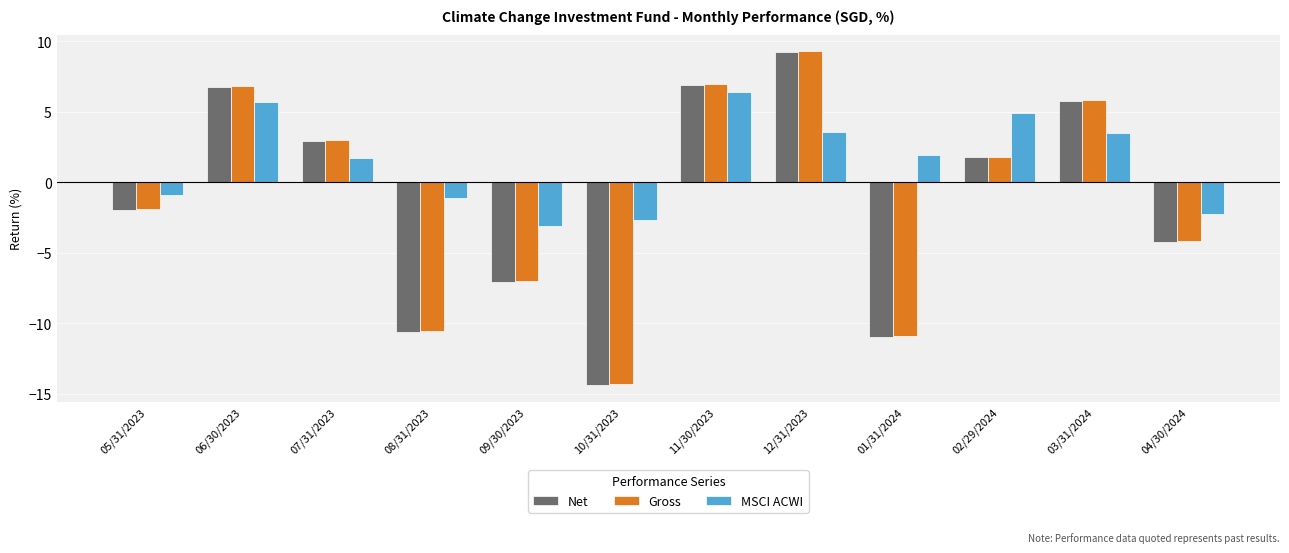

What is the difference between the maximum and second lowest values in the MSCI ACWI series?

9.0